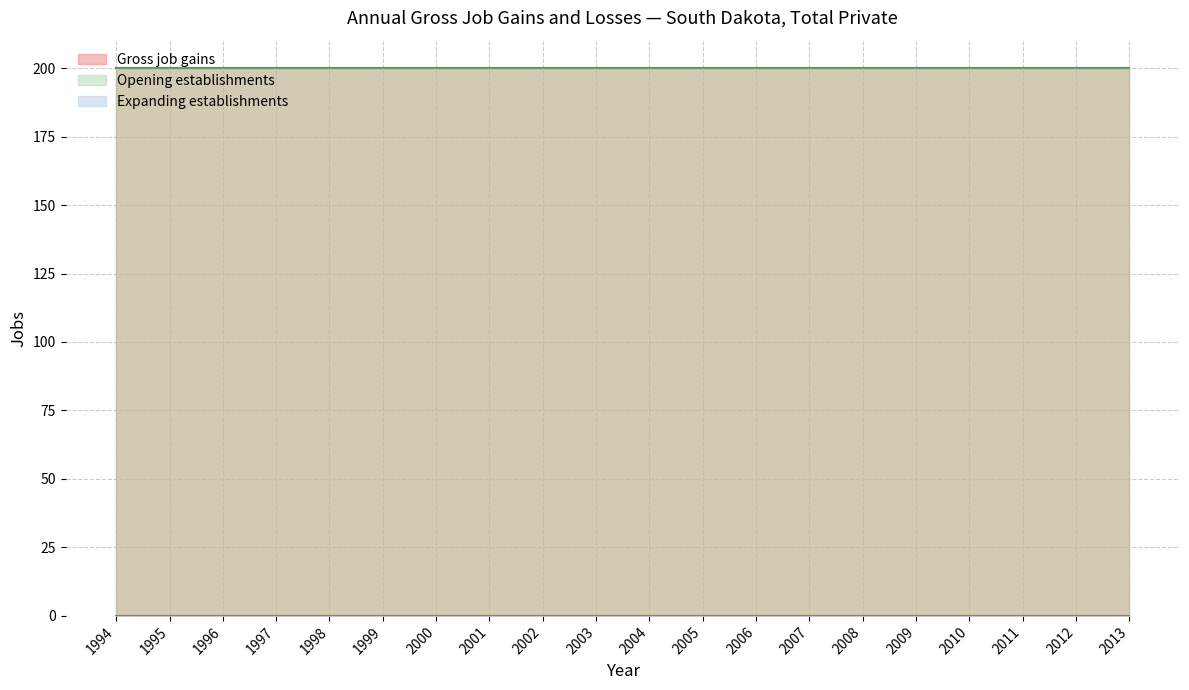

The Gross job gains series shows 53 at 1998. True or false?

False